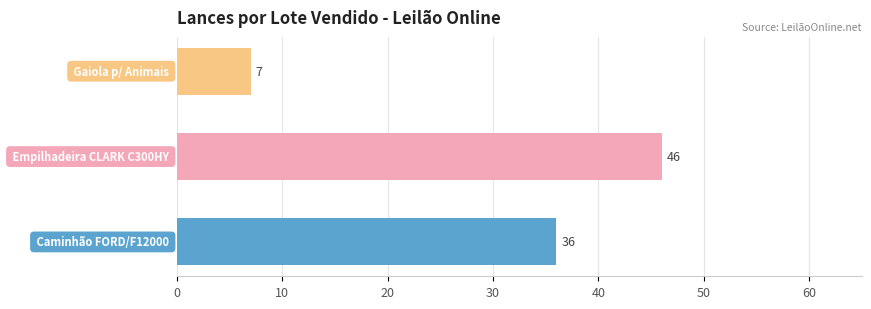

How many distinct data groups are displayed?

1